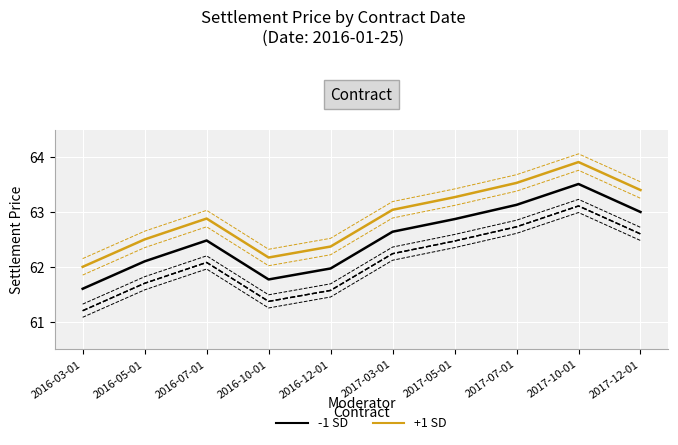

What is the label of the 10th point from the right?

2016-03-01